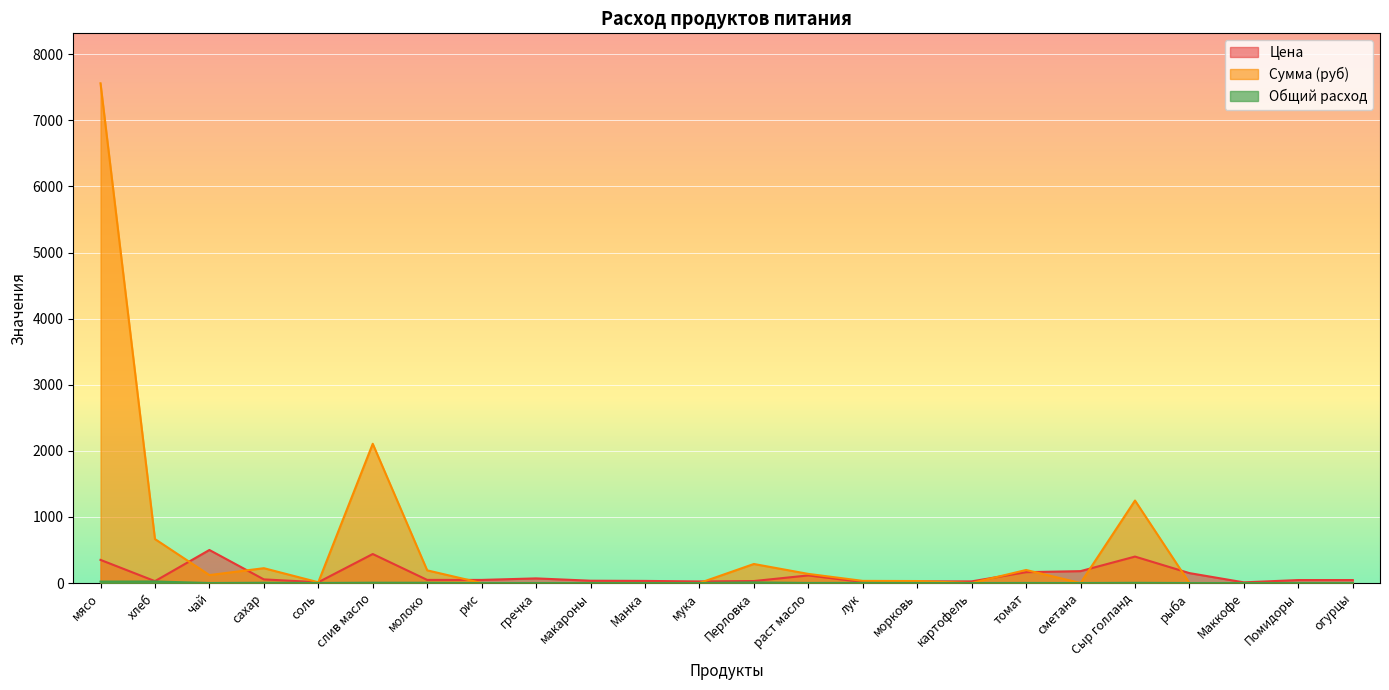

Where is the first local minimum for Сумма (руб)?

чай